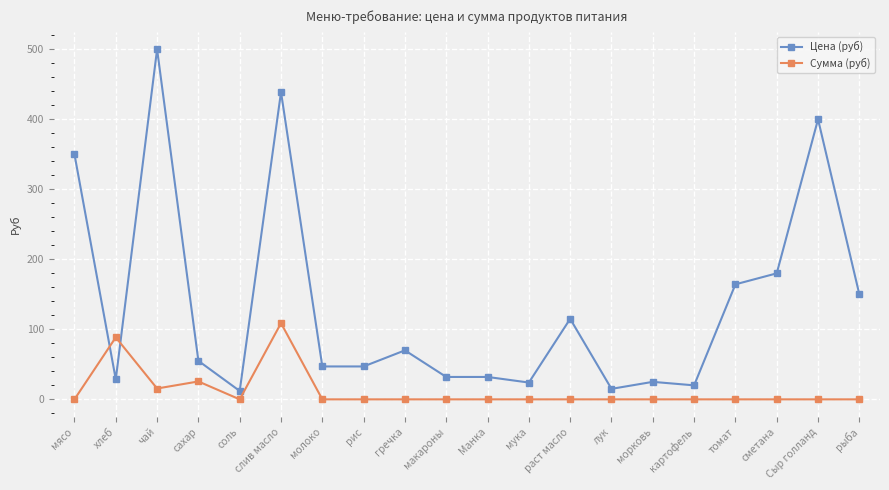

What is the sum of the Сумма (руб) values at слив масло and томат?

108.8